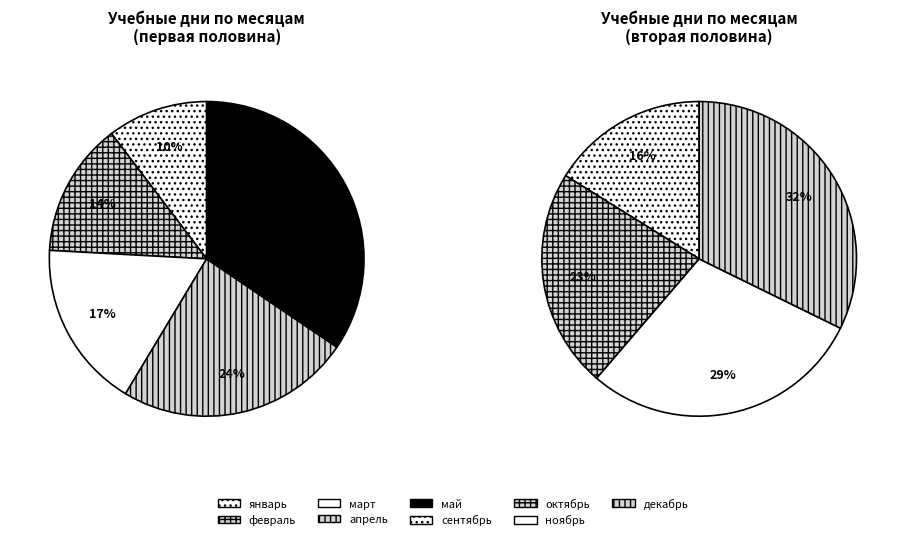

Which category has the smallest portion of the pie?

январь